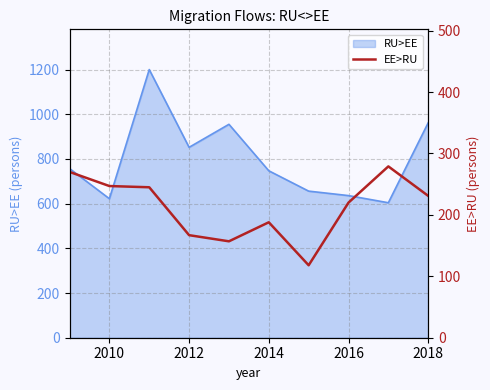

Is it true that RU>EE equals 190 at 2016?

False